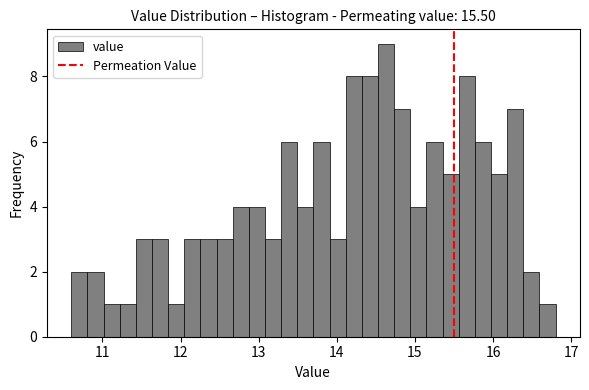

Around what value on the x-axis is the tallest bar? Give the approximate position of its centre, as read against the axis.

14.6